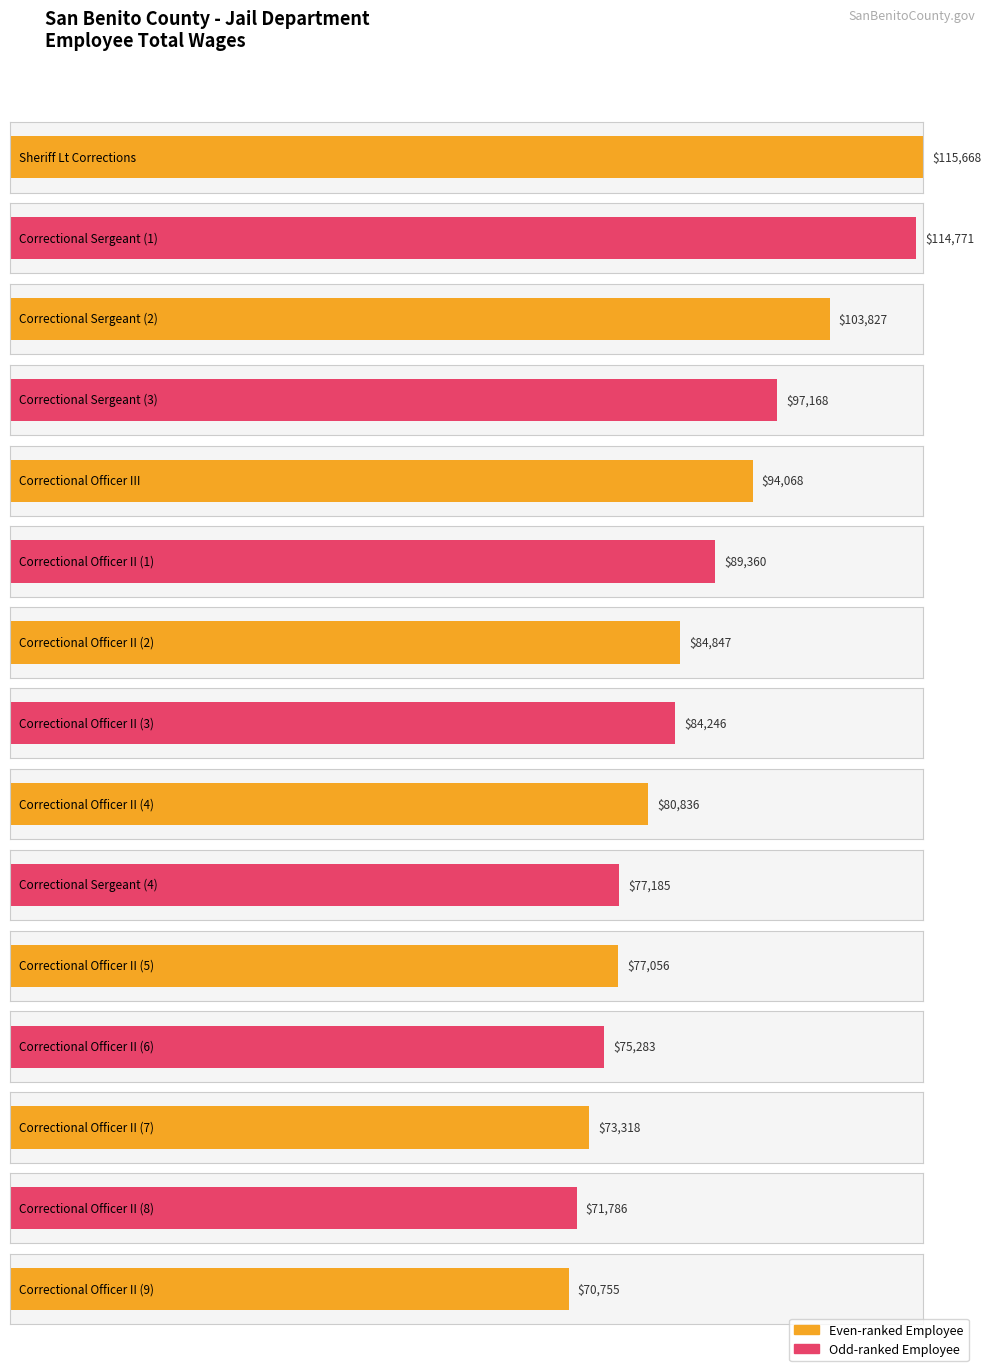

The chart shows a value of 144812 at Correctional Sergeant. True or false?

False